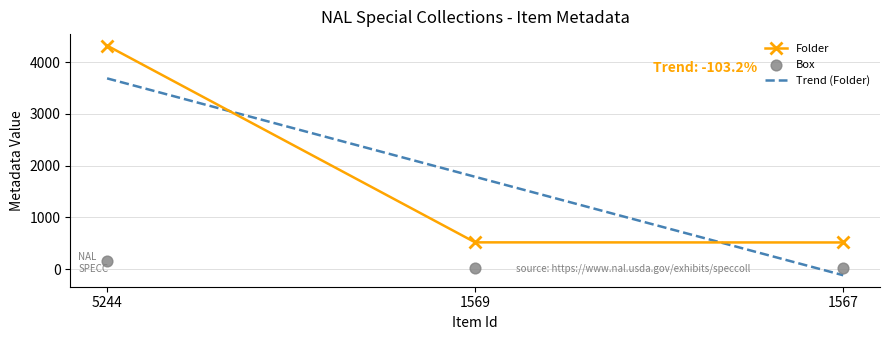

Which series has the largest total across all categories?

Folder